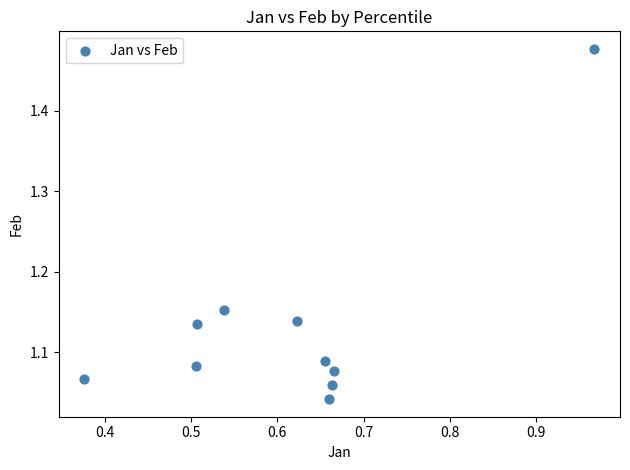

What is the average X value?

0.6